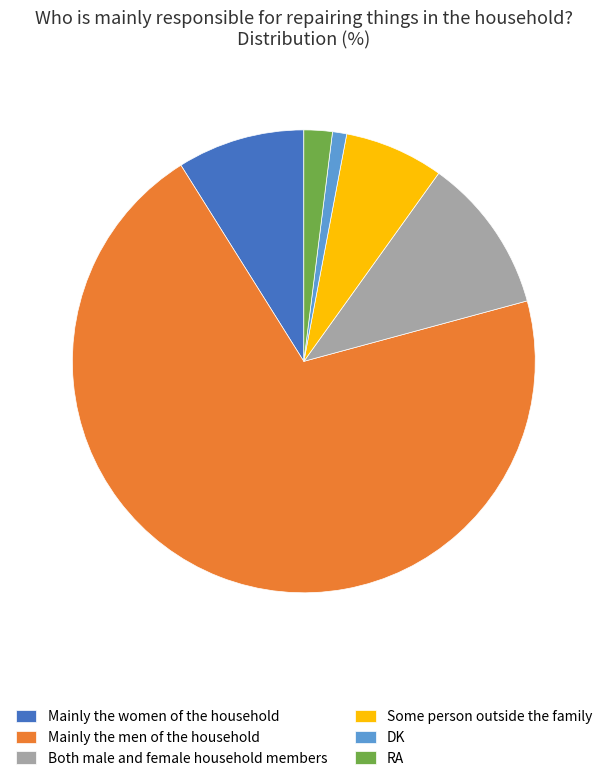

What is the largest slice in the pie chart?

Mainly the men of the household